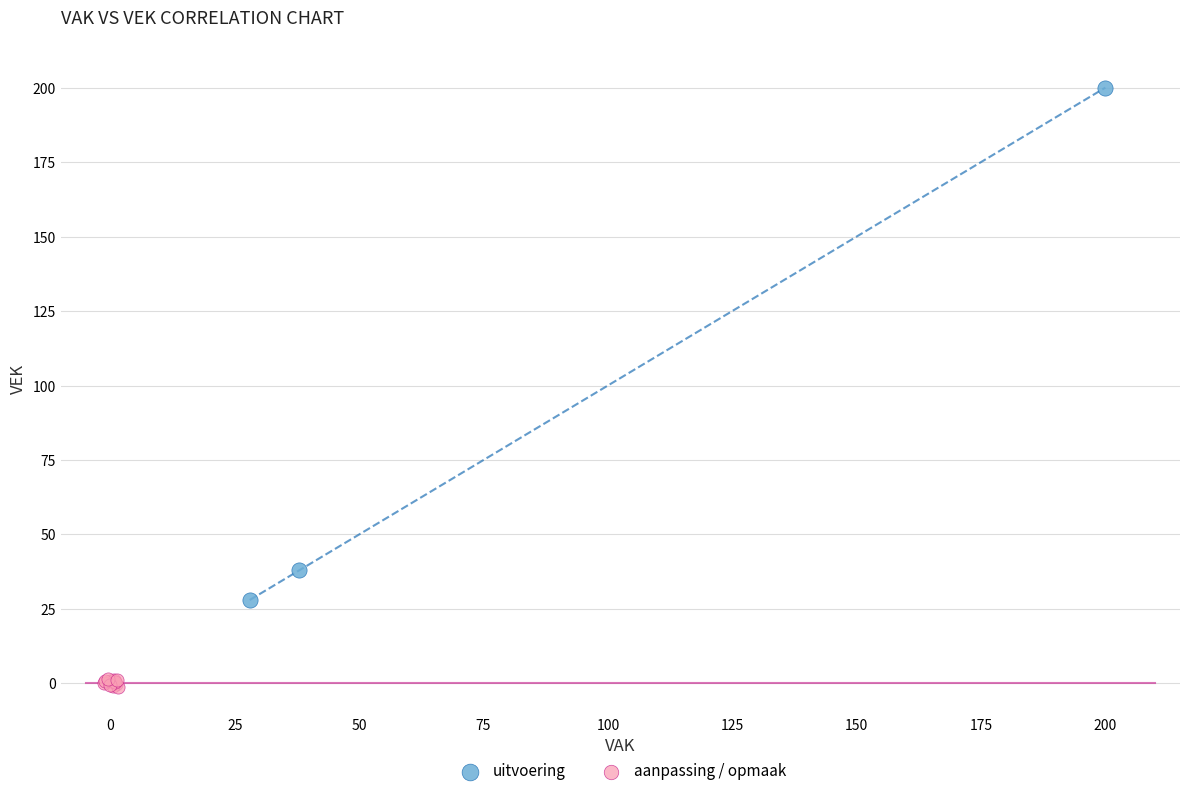

Which series contains the highest Y value?

uitvoering